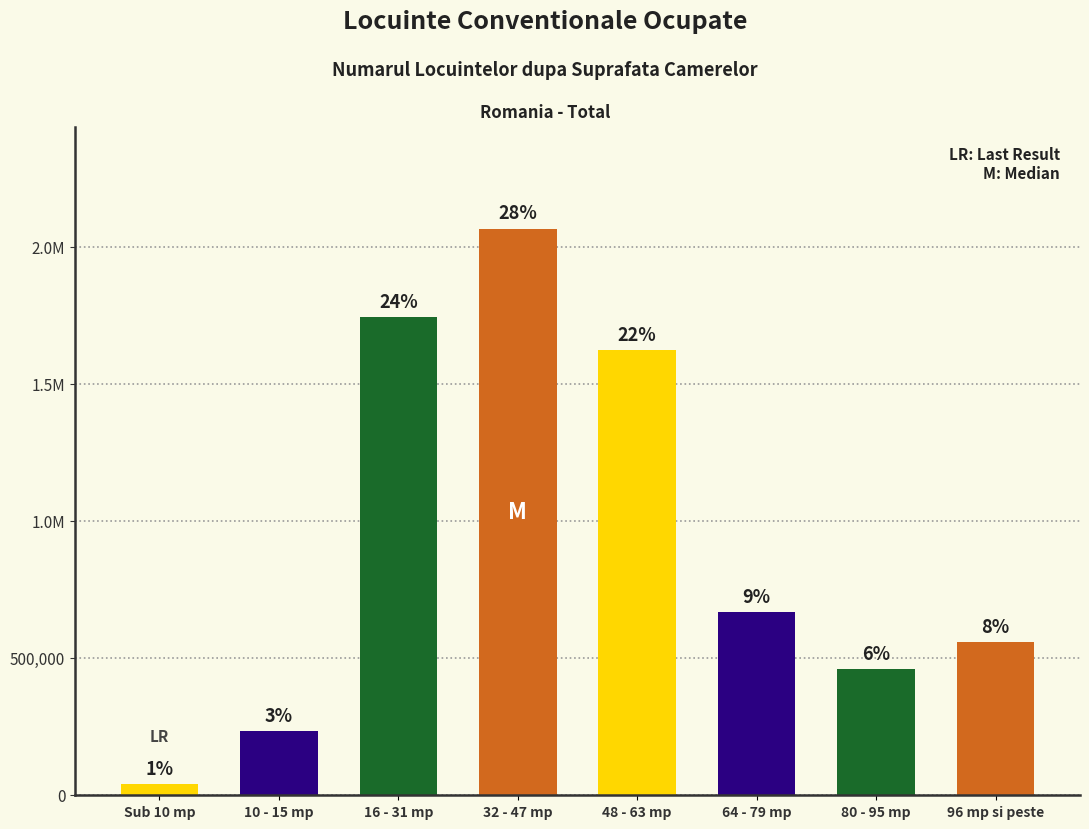

Does the chart contain any negative values?

No